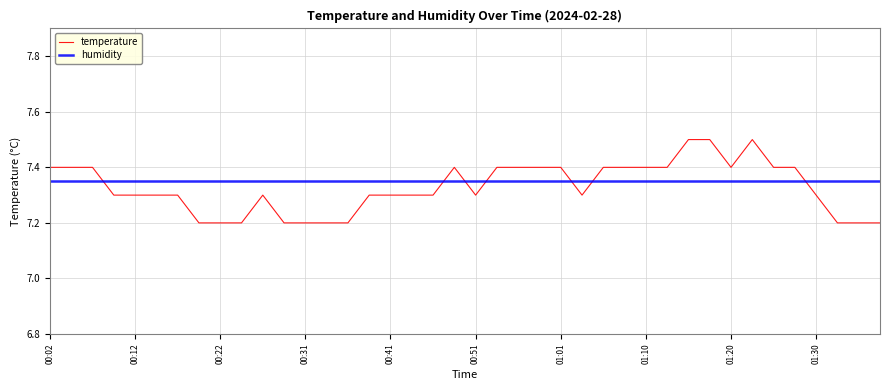

True or false: humidity and temperature intersect in this chart.

True